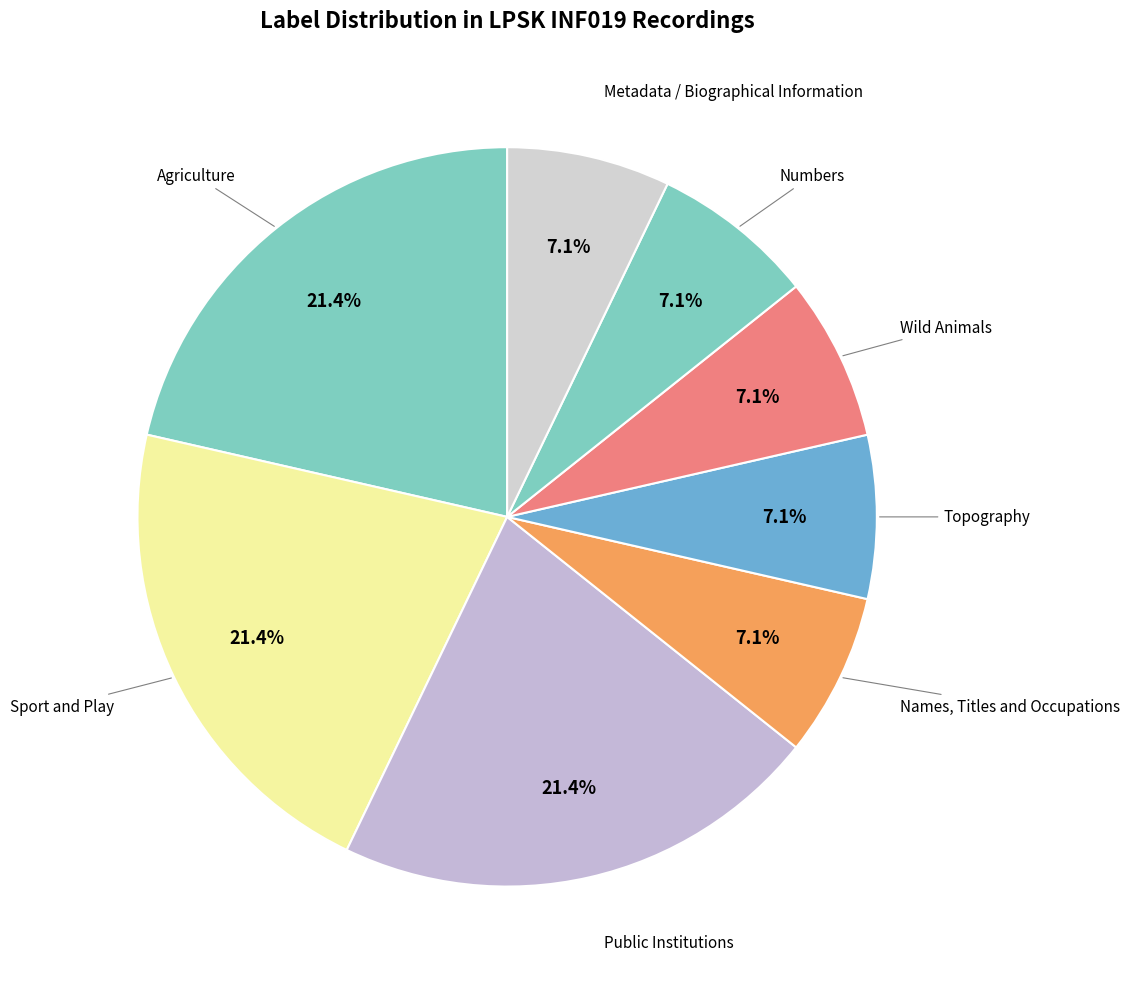

What portion of the pie excludes Numbers?

92.9%